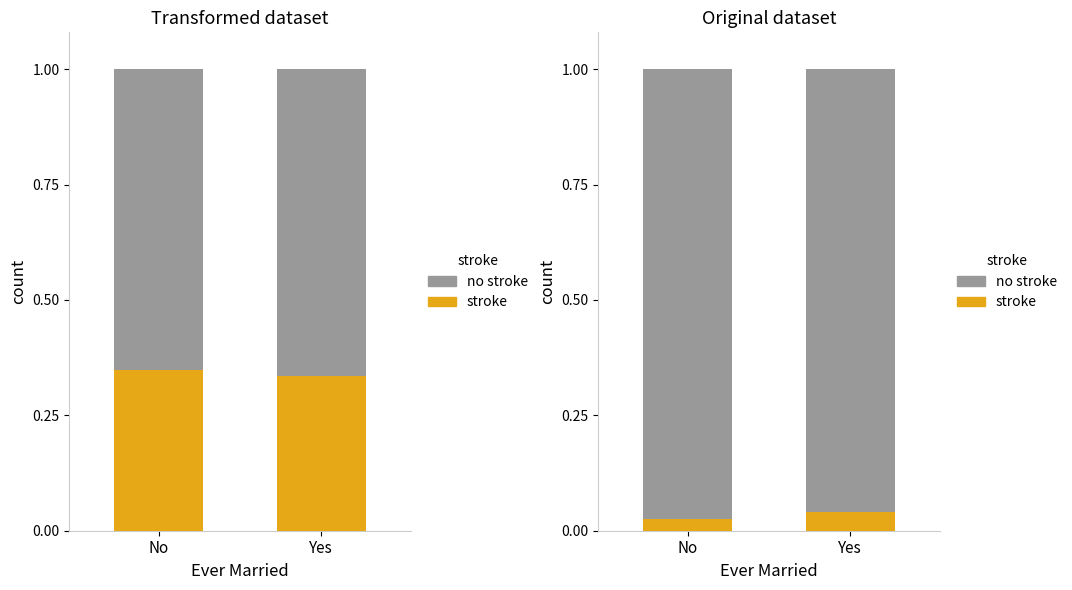

Which has a higher value, No or Yes?

Yes